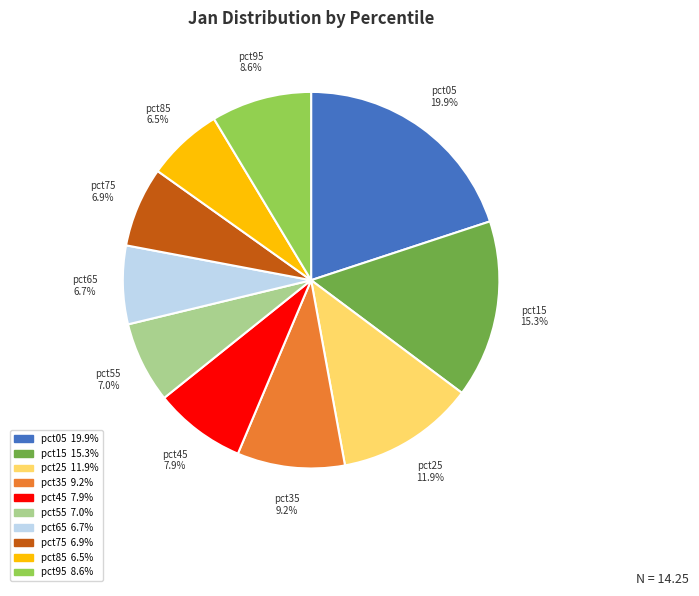

True or false: pct15 accounts for 24% of the total.

False